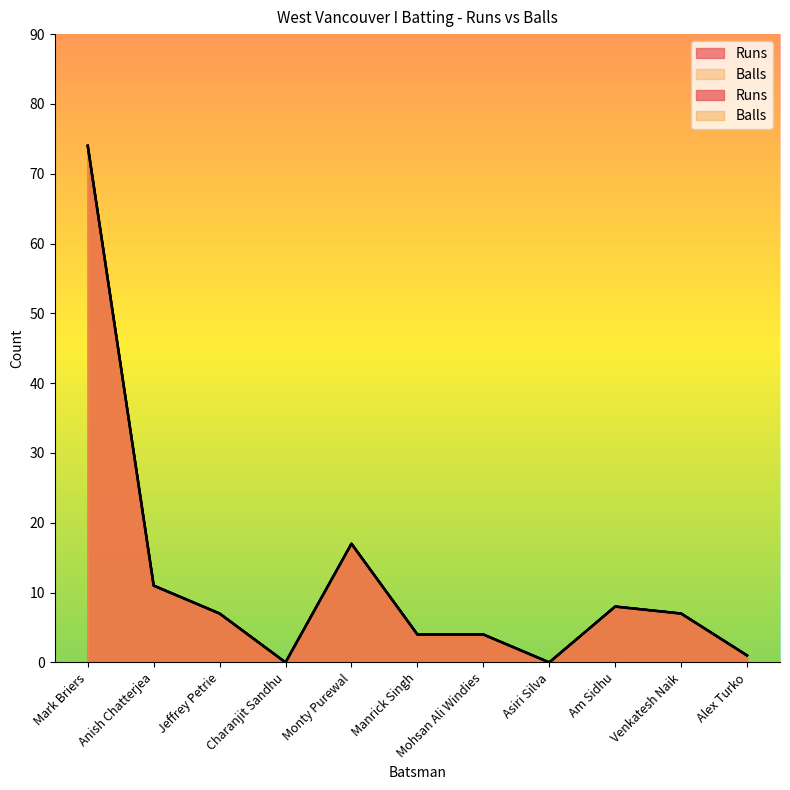

Is the value of Runs at Mark Briers greater than the value of Balls at Manrick Singh?

Yes